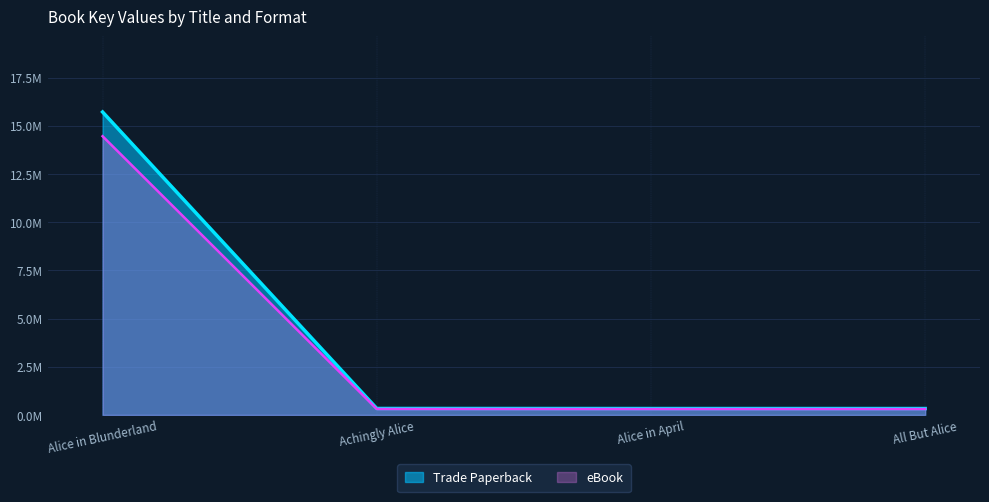

Rank the series at Alice in Blunderland from highest to lowest value.

Trade Paperback, eBook